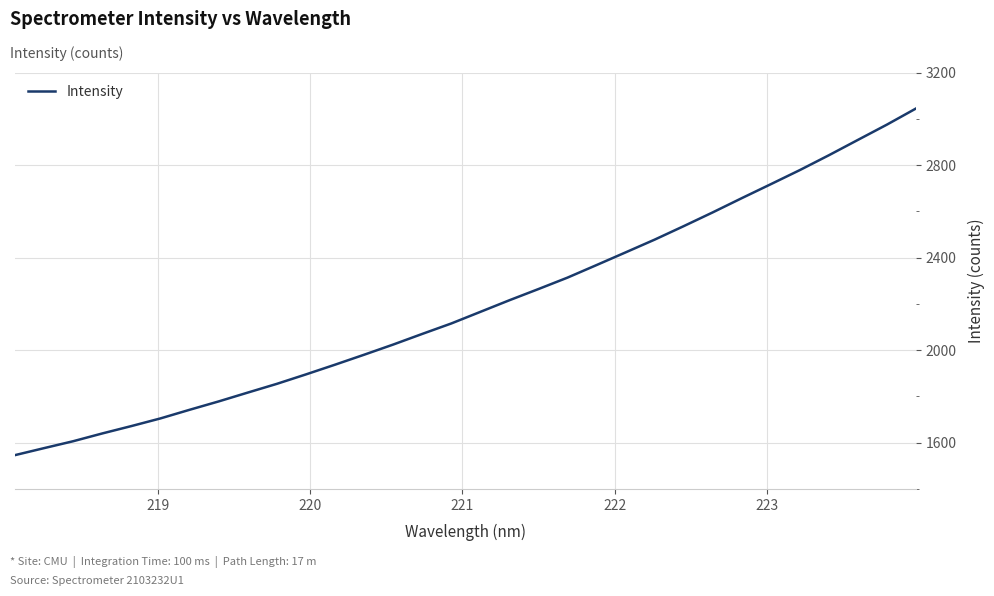

True or false: there are more than 2 points higher than both neighbors.

False